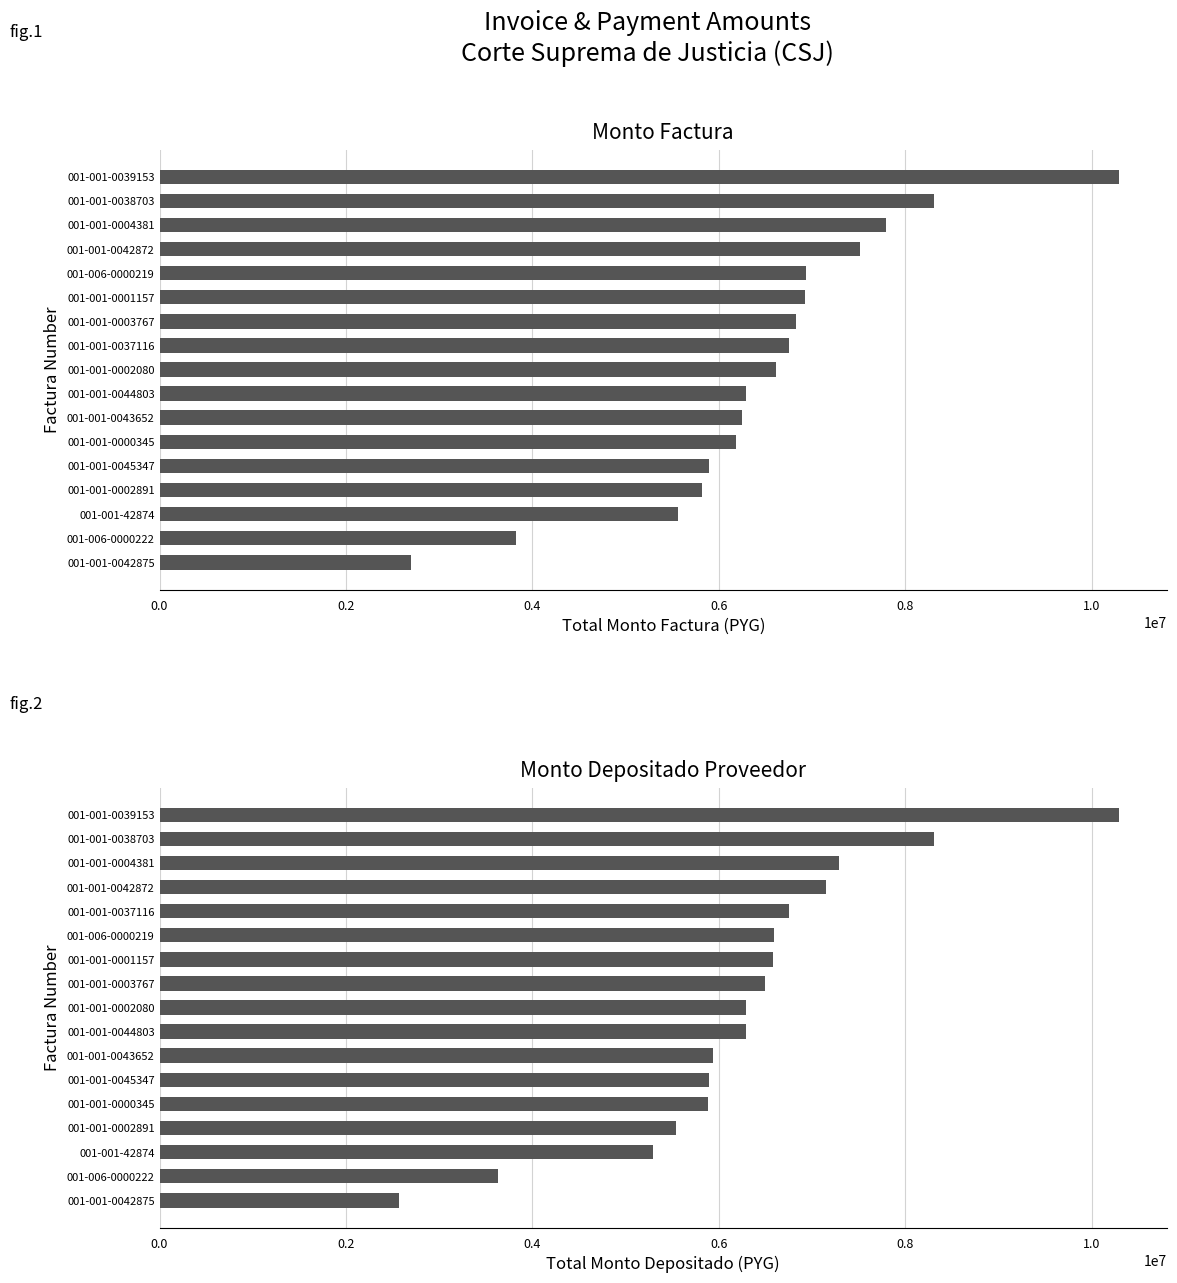

What is the highest value of the monto_factura series?

10292608